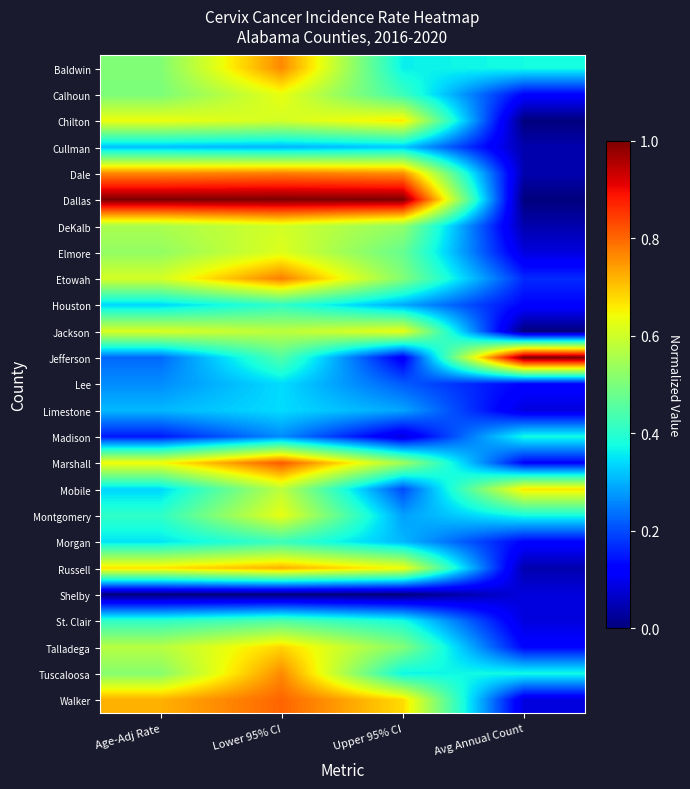

What is the difference between the highest and lowest values at Upper 95% CI?

1.0